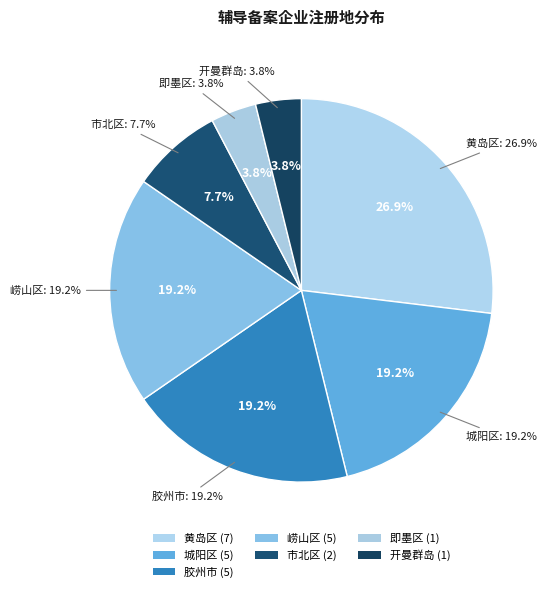

Rank the categories by value from highest to lowest.

黄岛区, 城阳区, 胶州市, 崂山区, 市北区, 即墨区, 开曼群岛